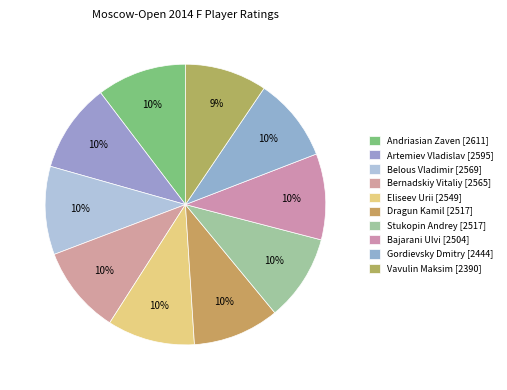

How many slices are in this pie chart?

10